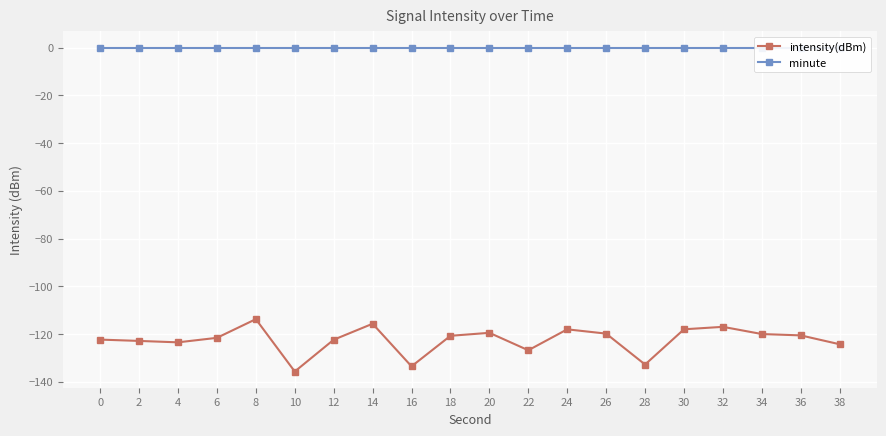

At which category is the sum across all series the highest?

8